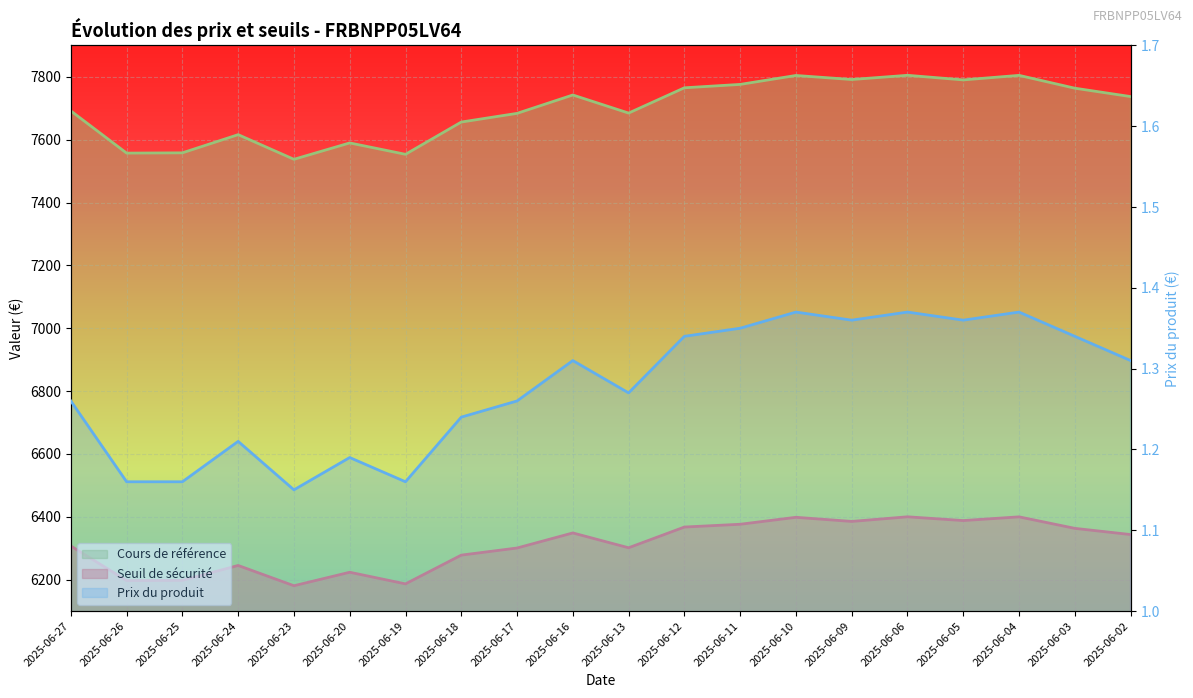

At how many categories does at least one series exceed 3814?

20